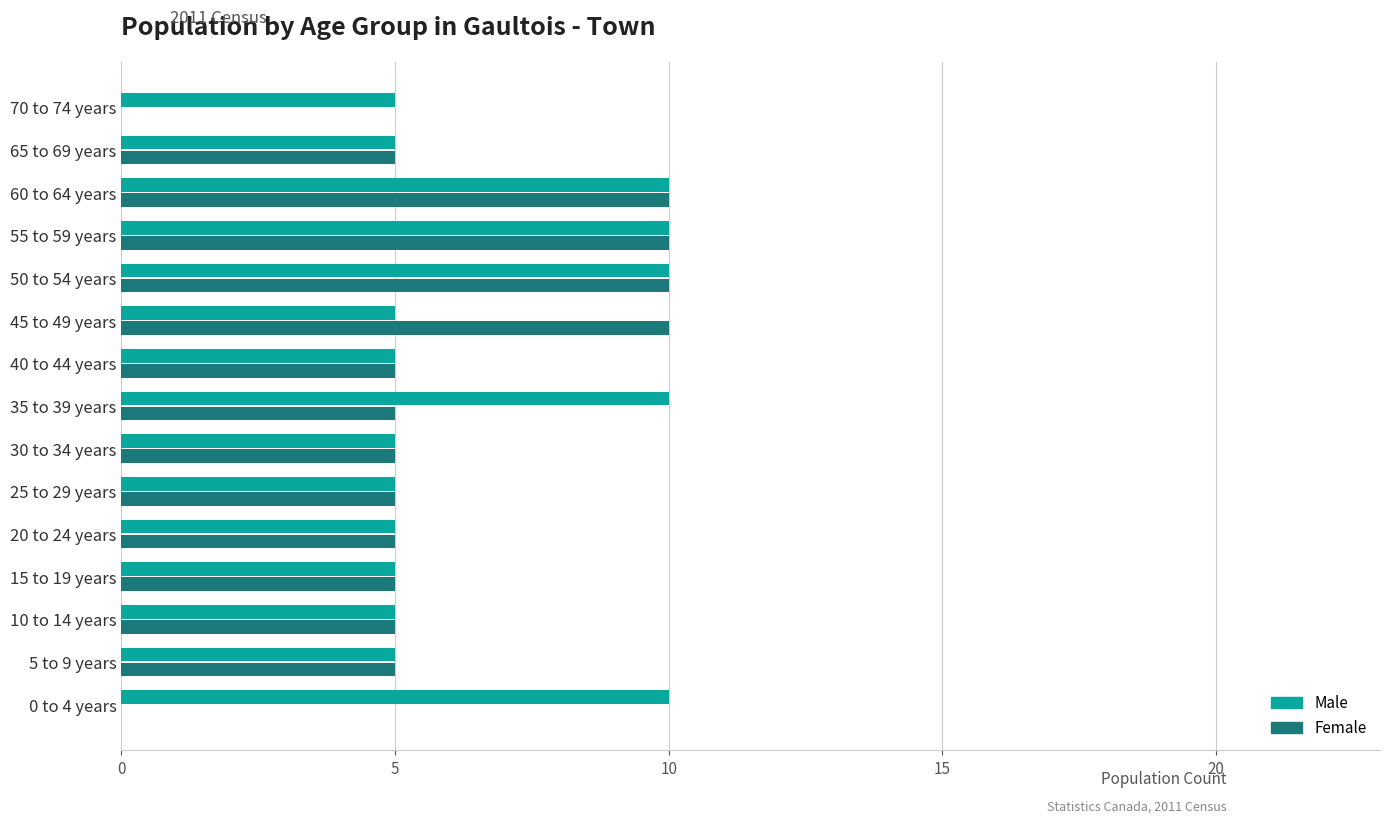

What are all the series names shown in the legend?

Male, Female